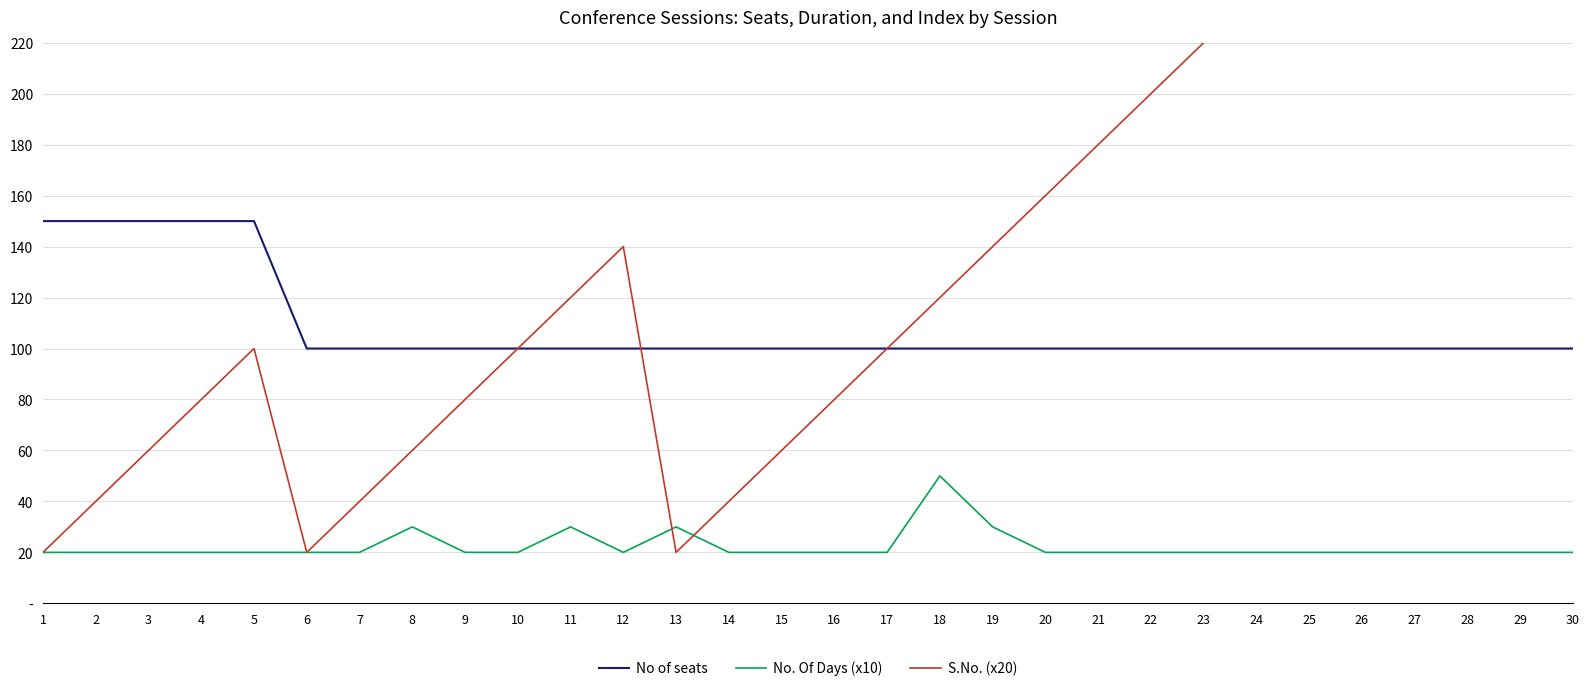

At how many categories does at least one series exceed 155?

11